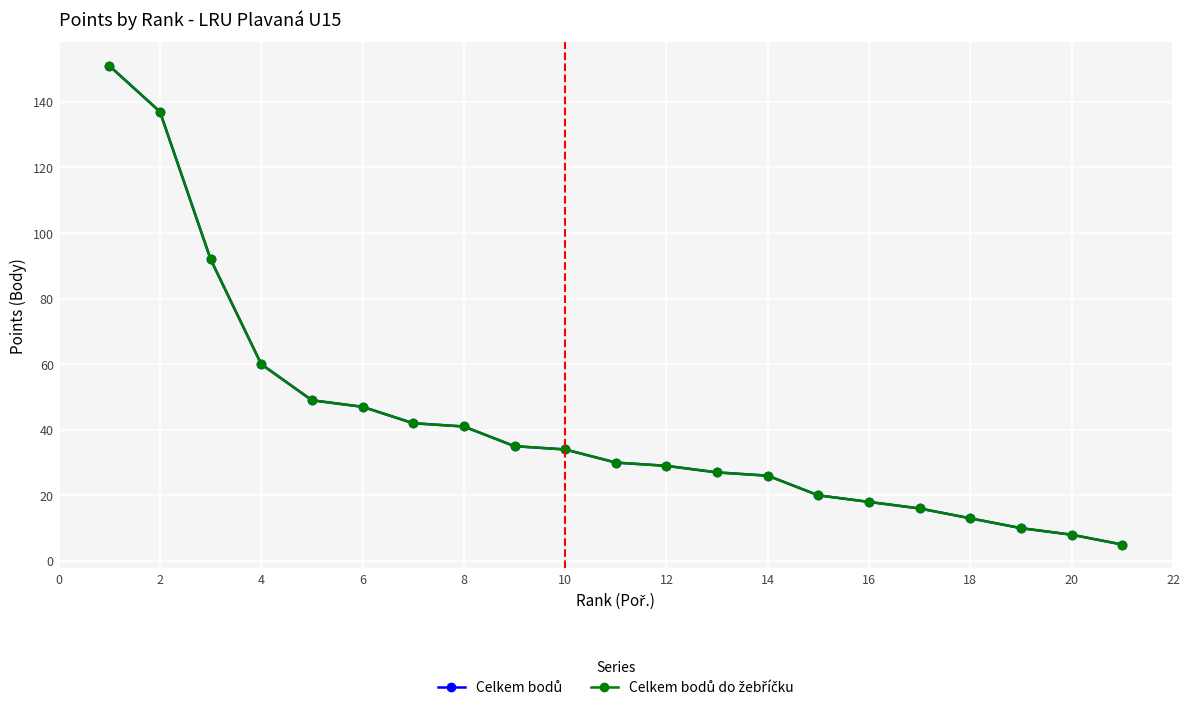

True or false: Celkem bodů do žebříčku and Celkem bodů intersect in this chart.

False